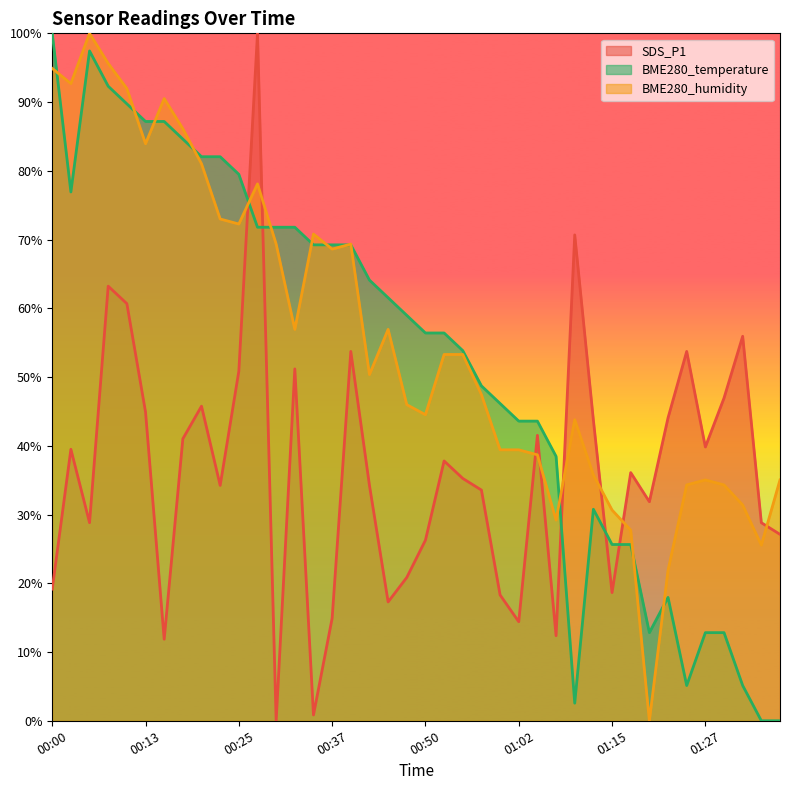

What is the value of the BME280_humidity point at the 35th from the left?

34.3